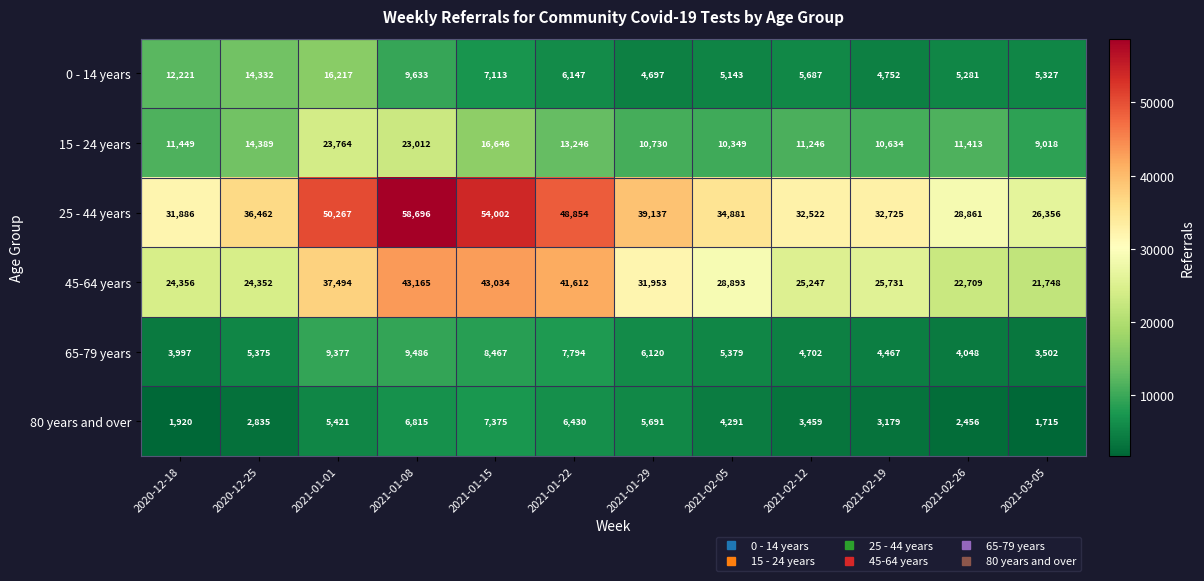

The 0 - 14 years series shows 4836 at 2021-01-15. True or false?

False